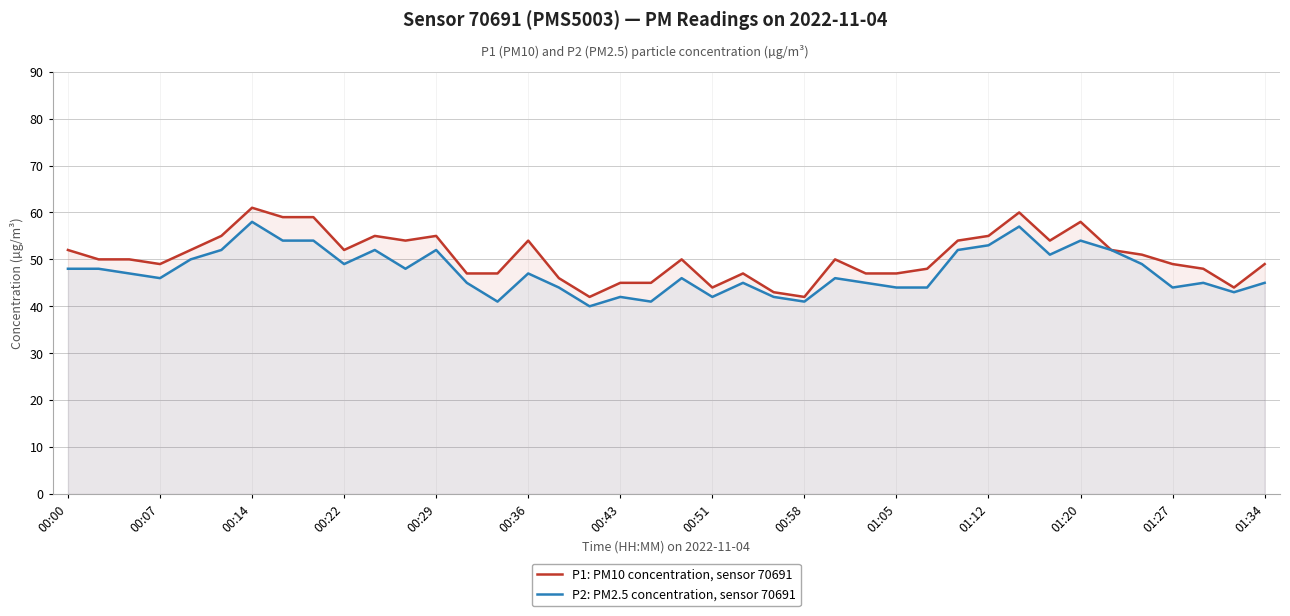

True or false: P1: PM10 concentration, sensor 70691 and P2: PM2.5 concentration, sensor 70691 cross at least once.

False